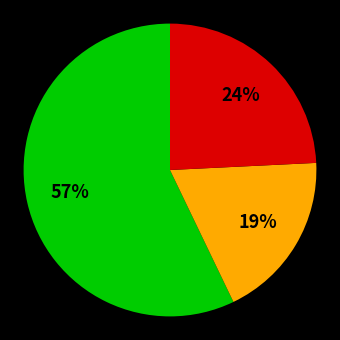

How many slices are in this pie chart?

3